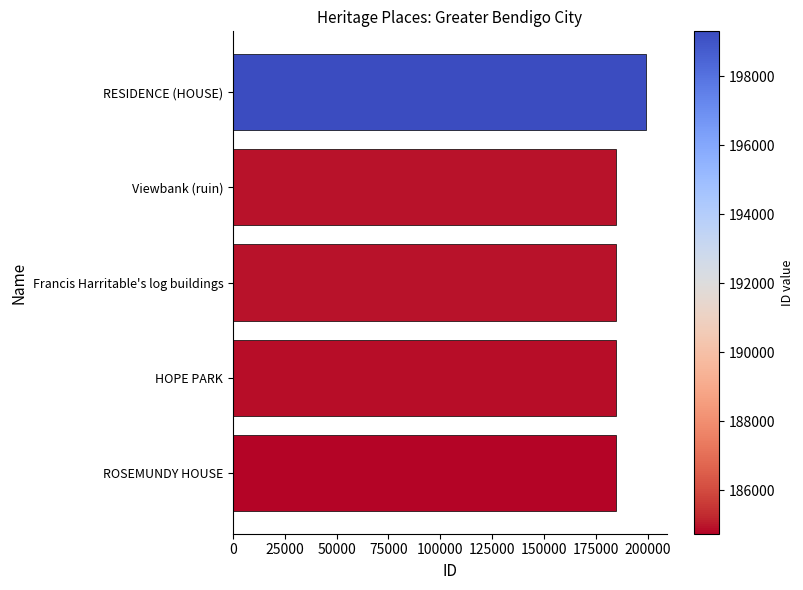

Which category has the highest value across all series?

RESIDENCE (HOUSE)